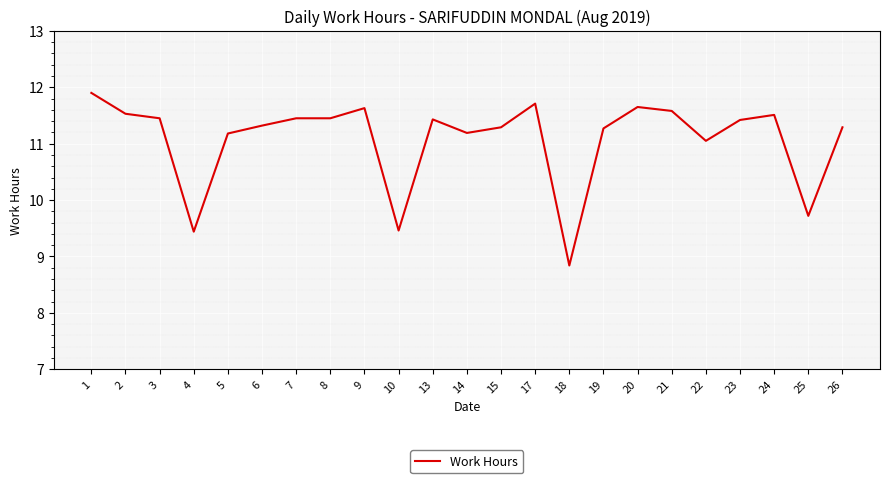

Where is the data nearest to the value 10?

25